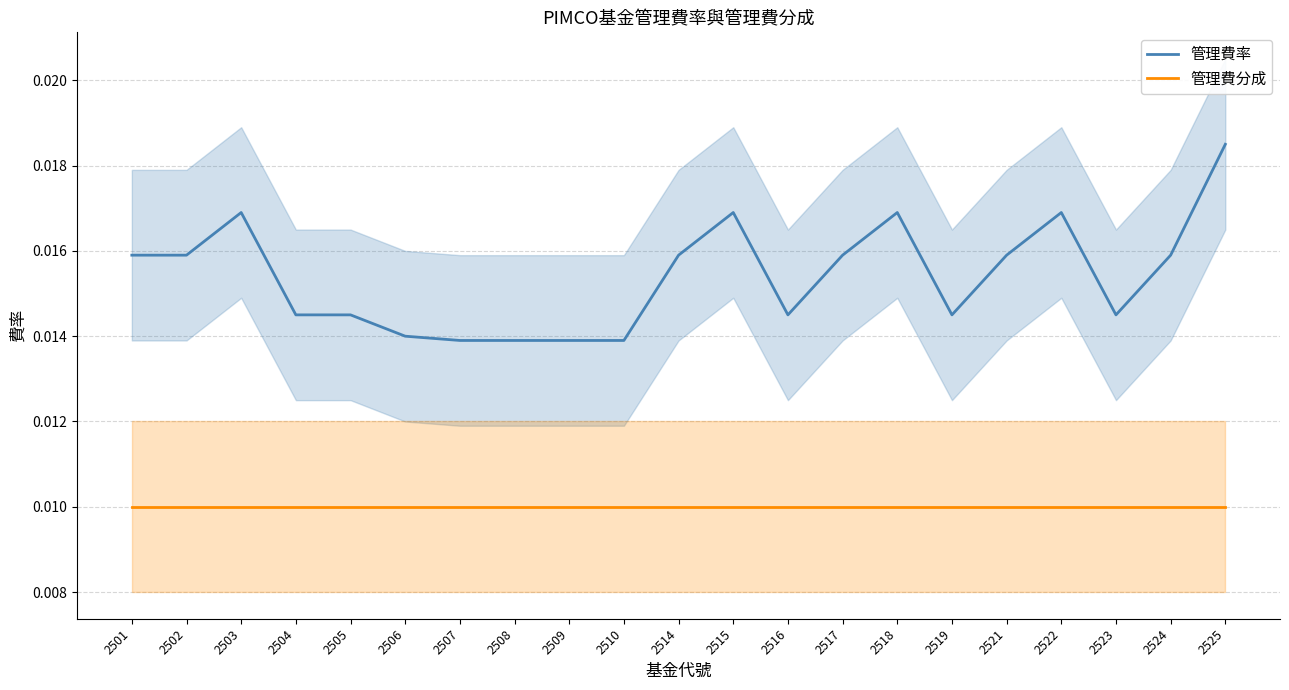

Rank the series by their average value, from highest to lowest.

管理費率, 管理費分成